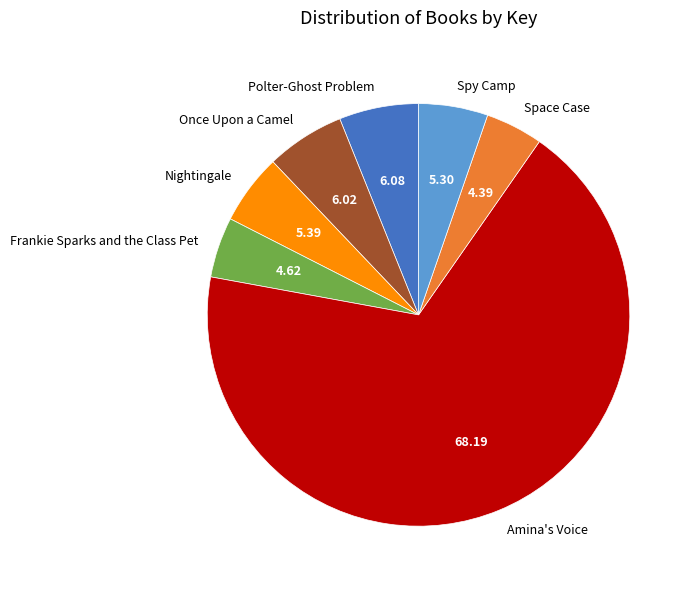

How many slices are in this pie chart?

7